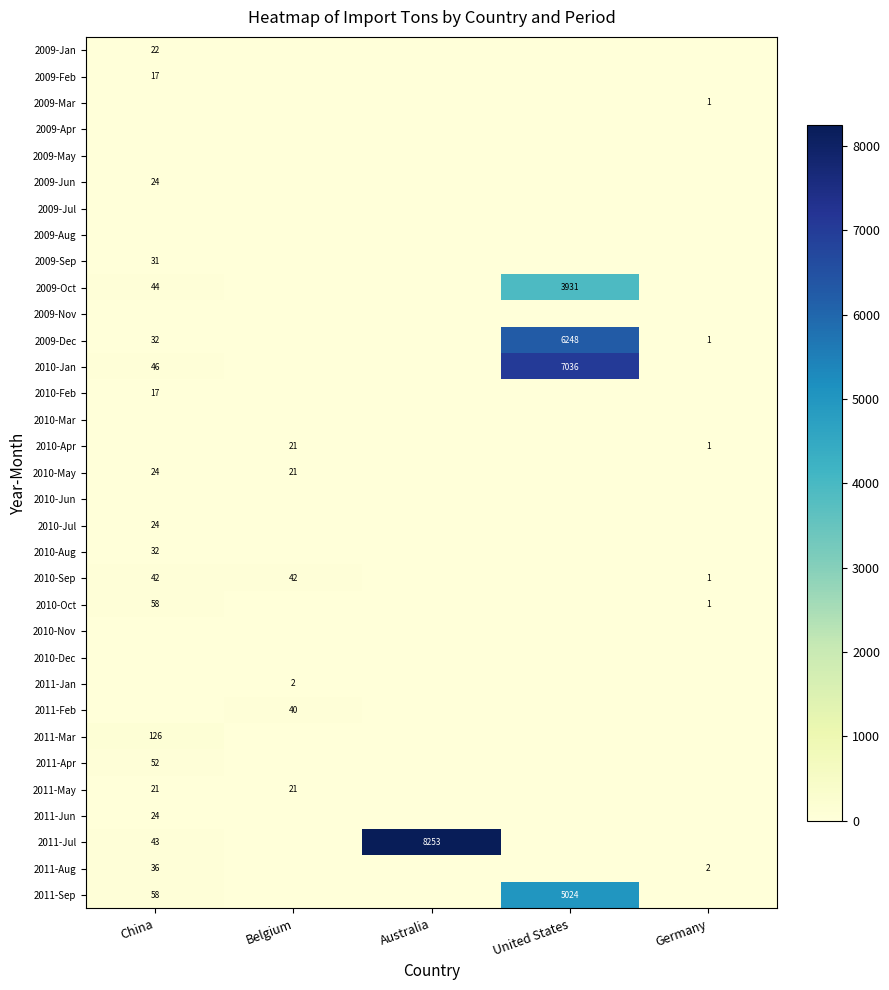

How many positive values does the 2011-Mar series have?

1